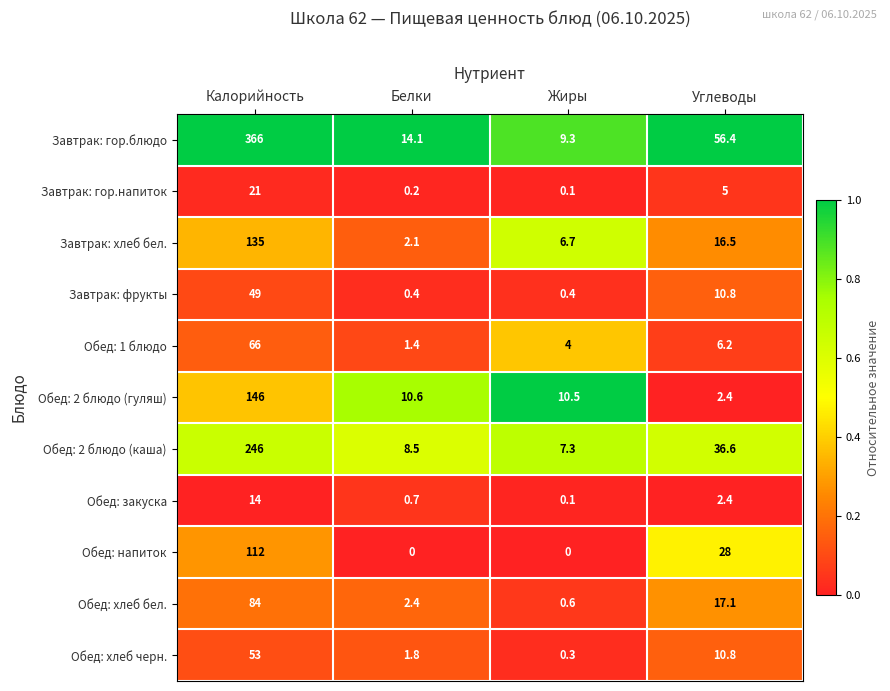

At how many categories does at least one series exceed 2?

4